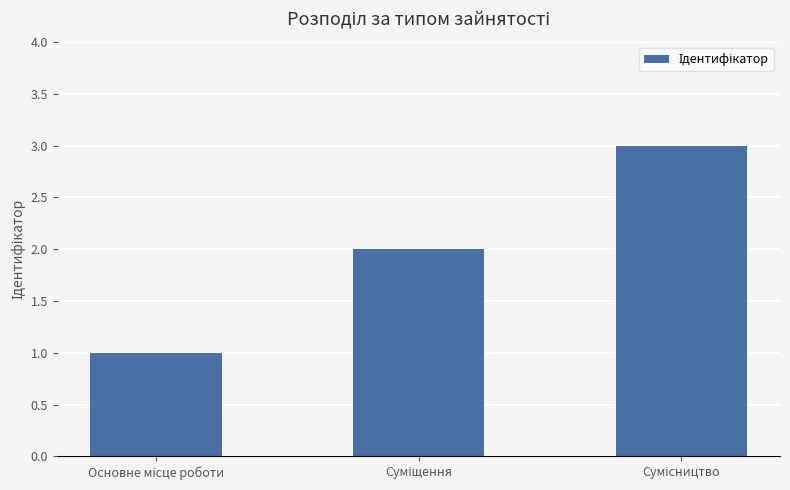

How many bars are there in total?

3